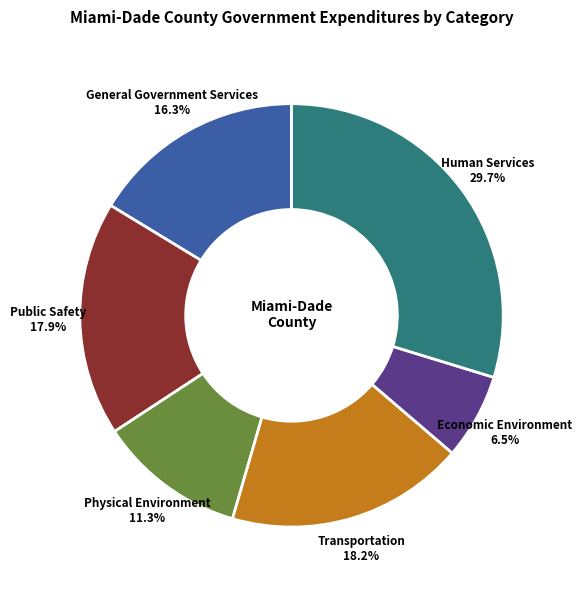

To the nearest percent, what portion does General Government Services represent?

16%